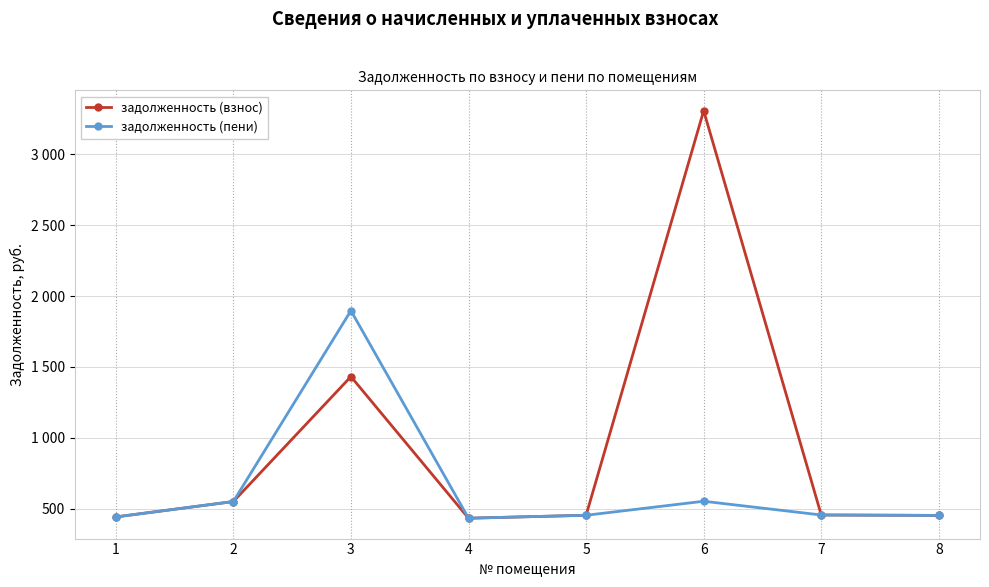

Rank the categories by задолженность (пени) value from lowest to highest.

4, 1, 8, 5, 7, 2, 6, 3